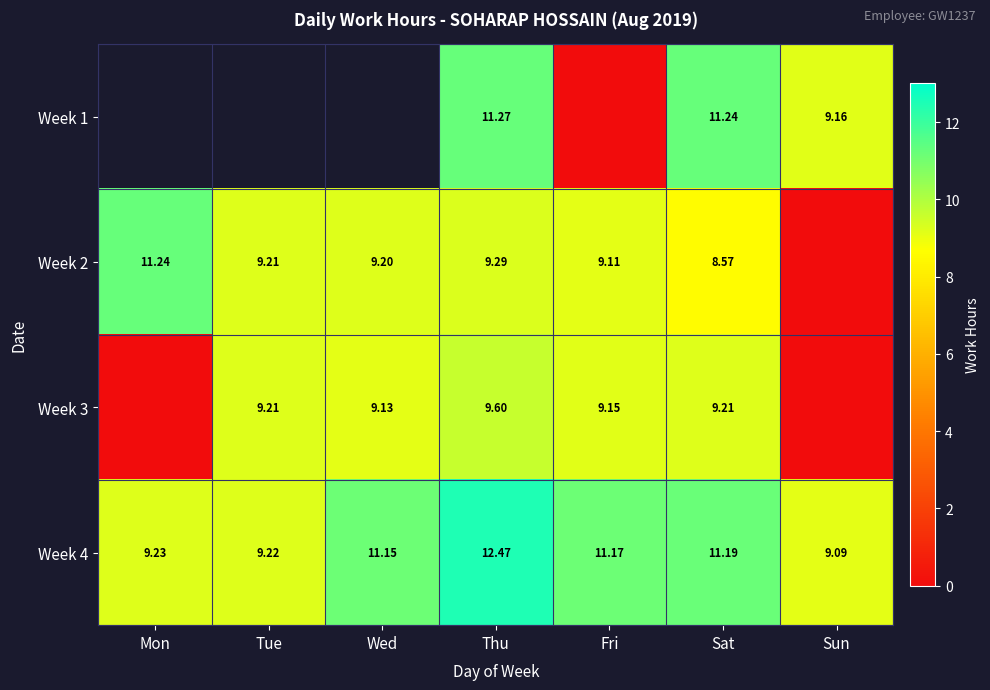

Is the value of Week 3 at Wed greater than the value of Week 4 at Wed?

No